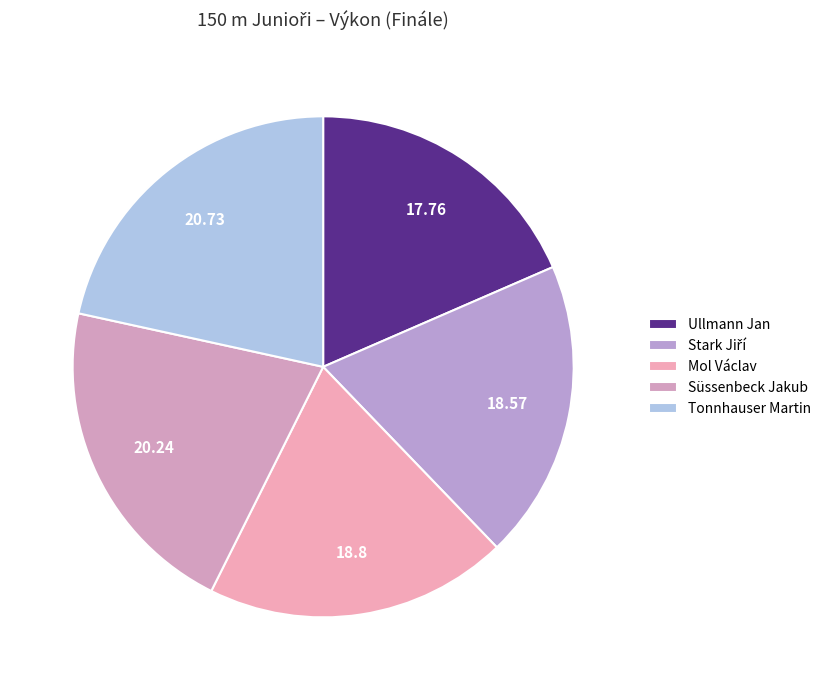

The Süssenbeck Jakub slice represents 21% of the pie. True or false?

True